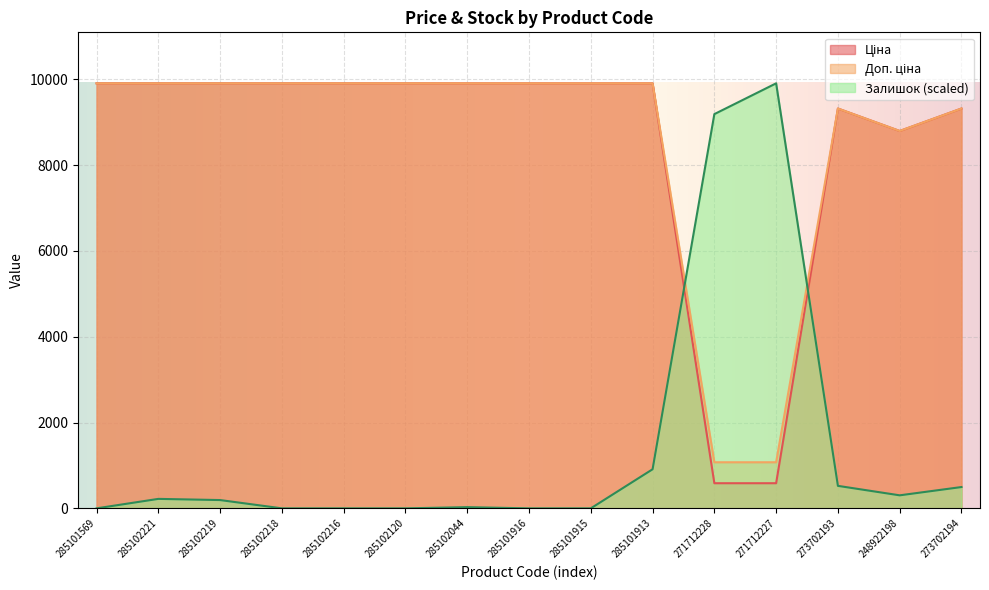

Which series has the largest total across all categories?

Доп. ціна